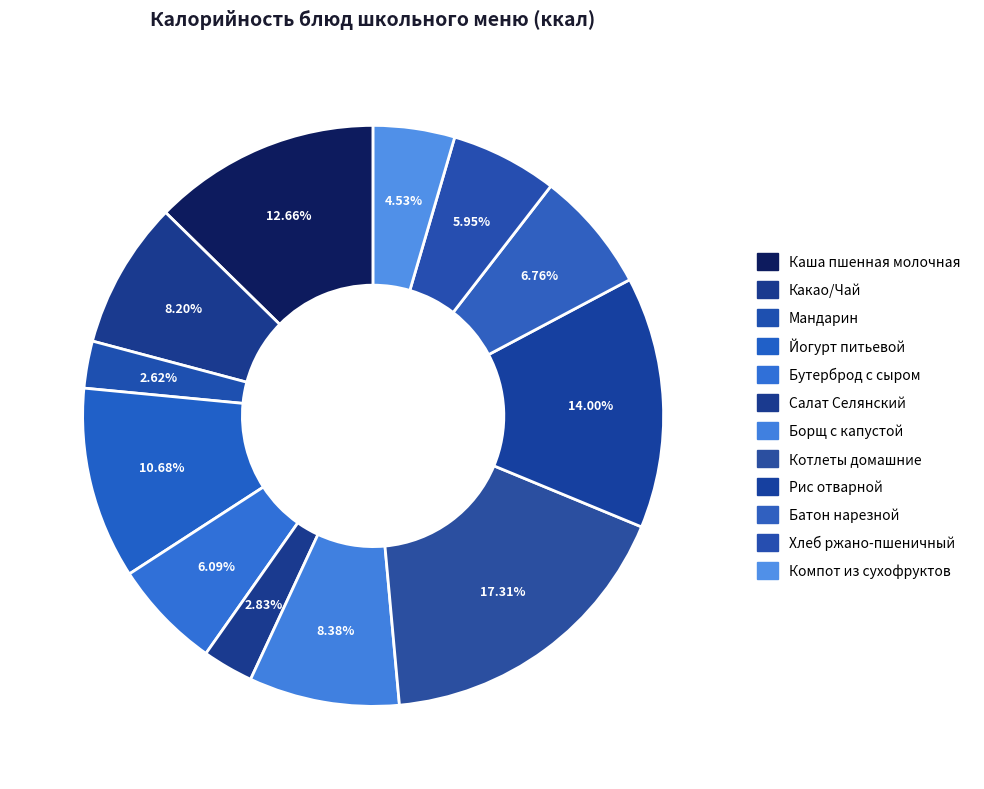

To the nearest percent, what is the combined percentage of Котлеты домашние and Мандарин?

20%